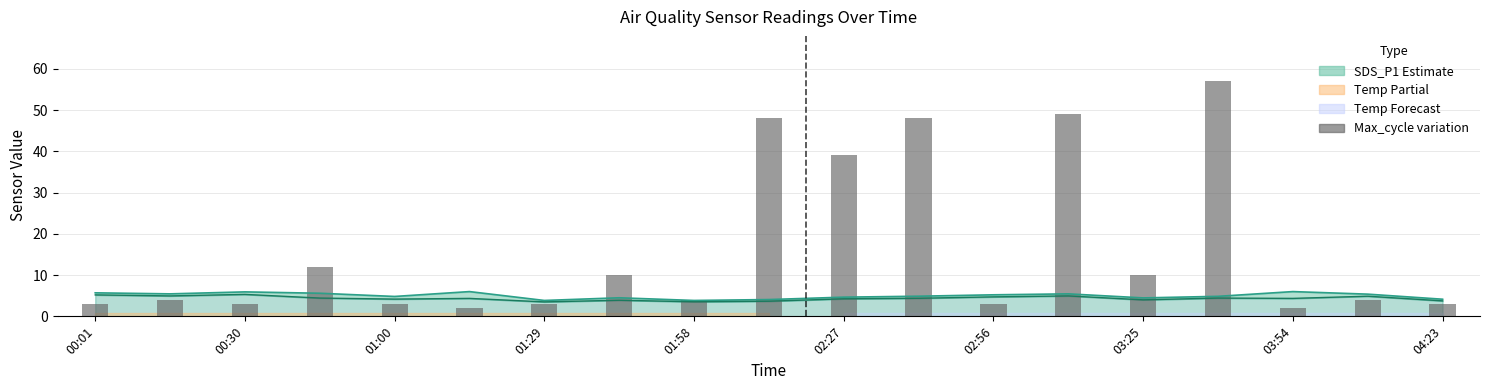

How many categories are shown in the chart?

19